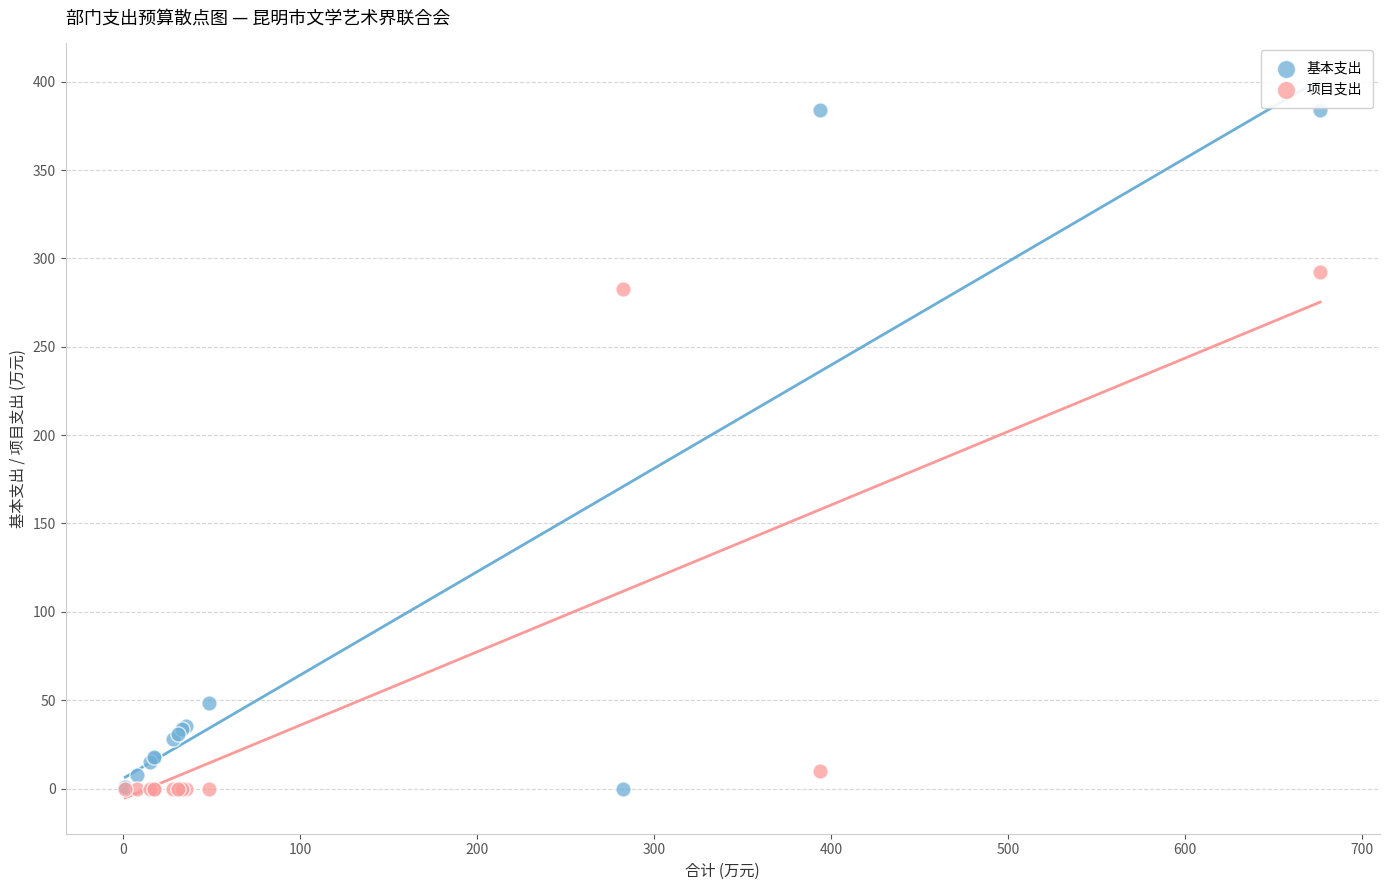

Which series has the largest Y range (max minus min)?

基本支出